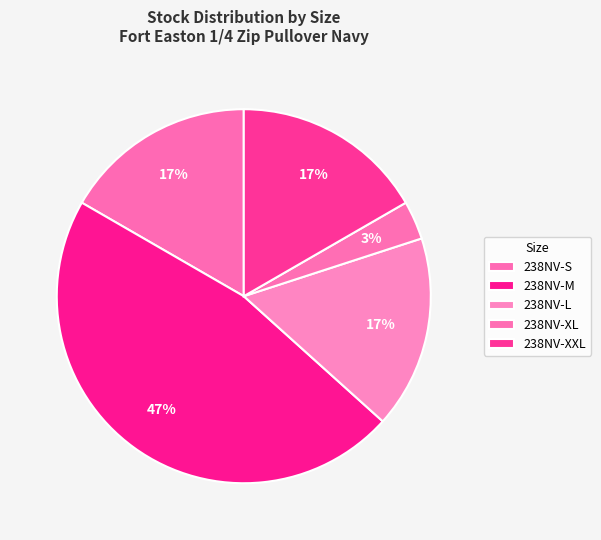

How many slices are in this pie chart?

5